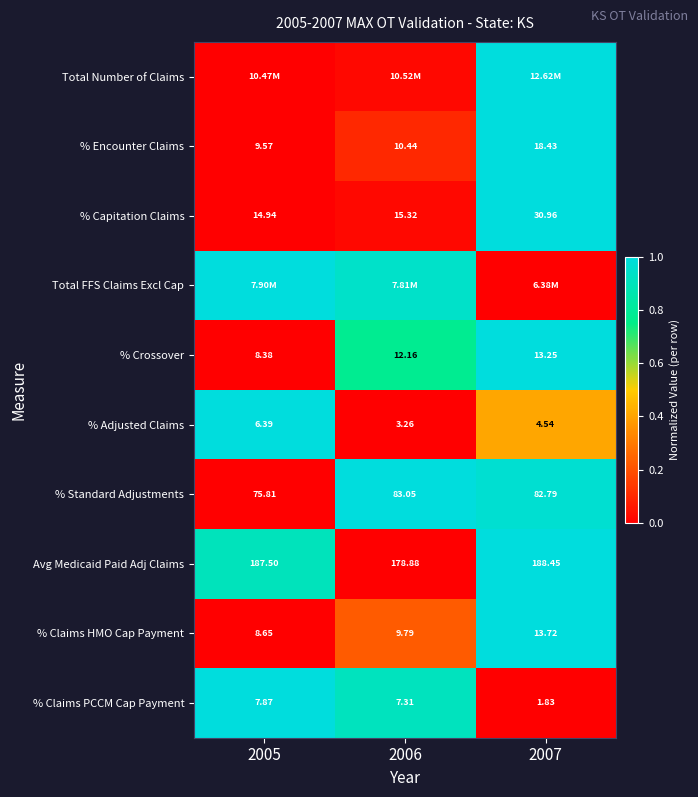

How many values in the Avg Medicaid Paid Adj Claims series exceed 187?

2